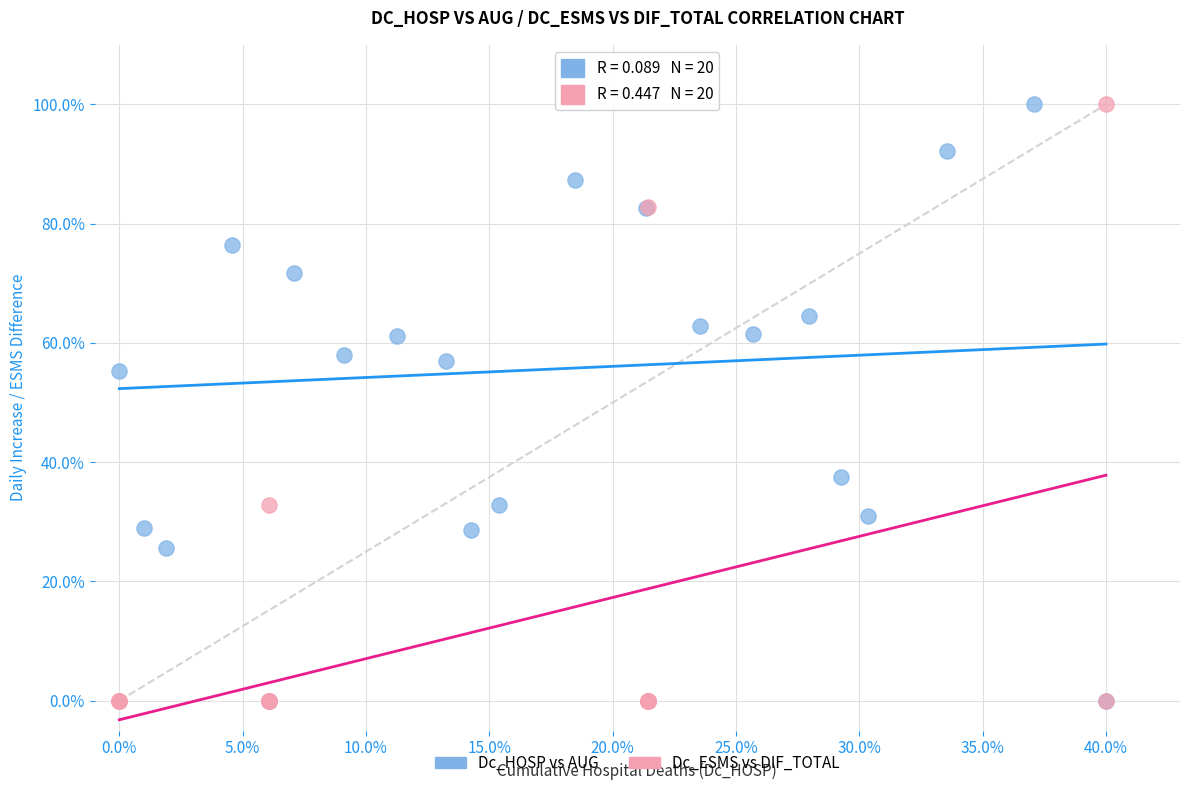

What are all the series names shown in the legend?

Dc_HOSP vs AUG, Dc_ESMS vs DIF_TOTAL